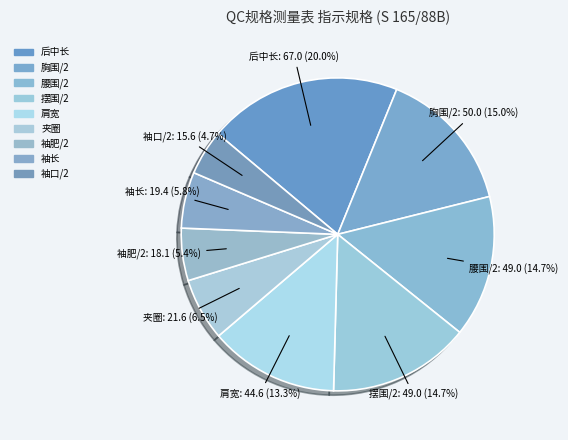

To the nearest percent, what is the difference between the largest and smallest slice percentages?

15%